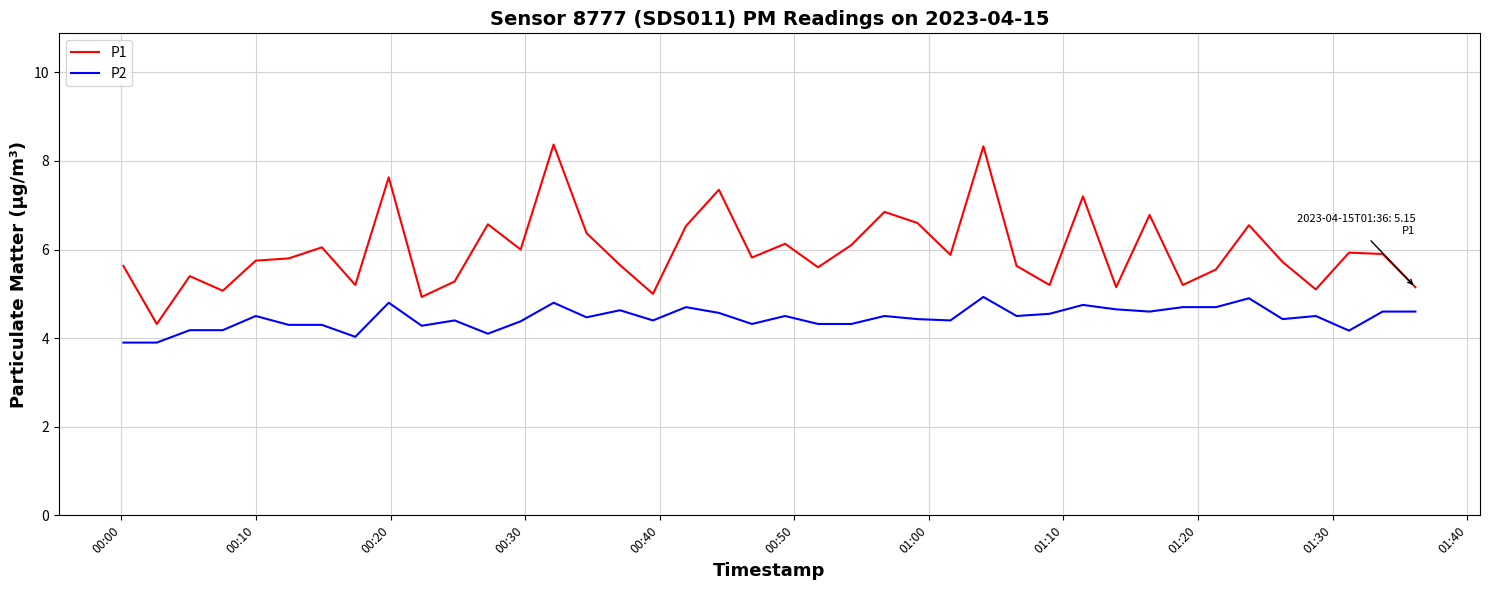

Which series has the largest range (max minus min)?

P1